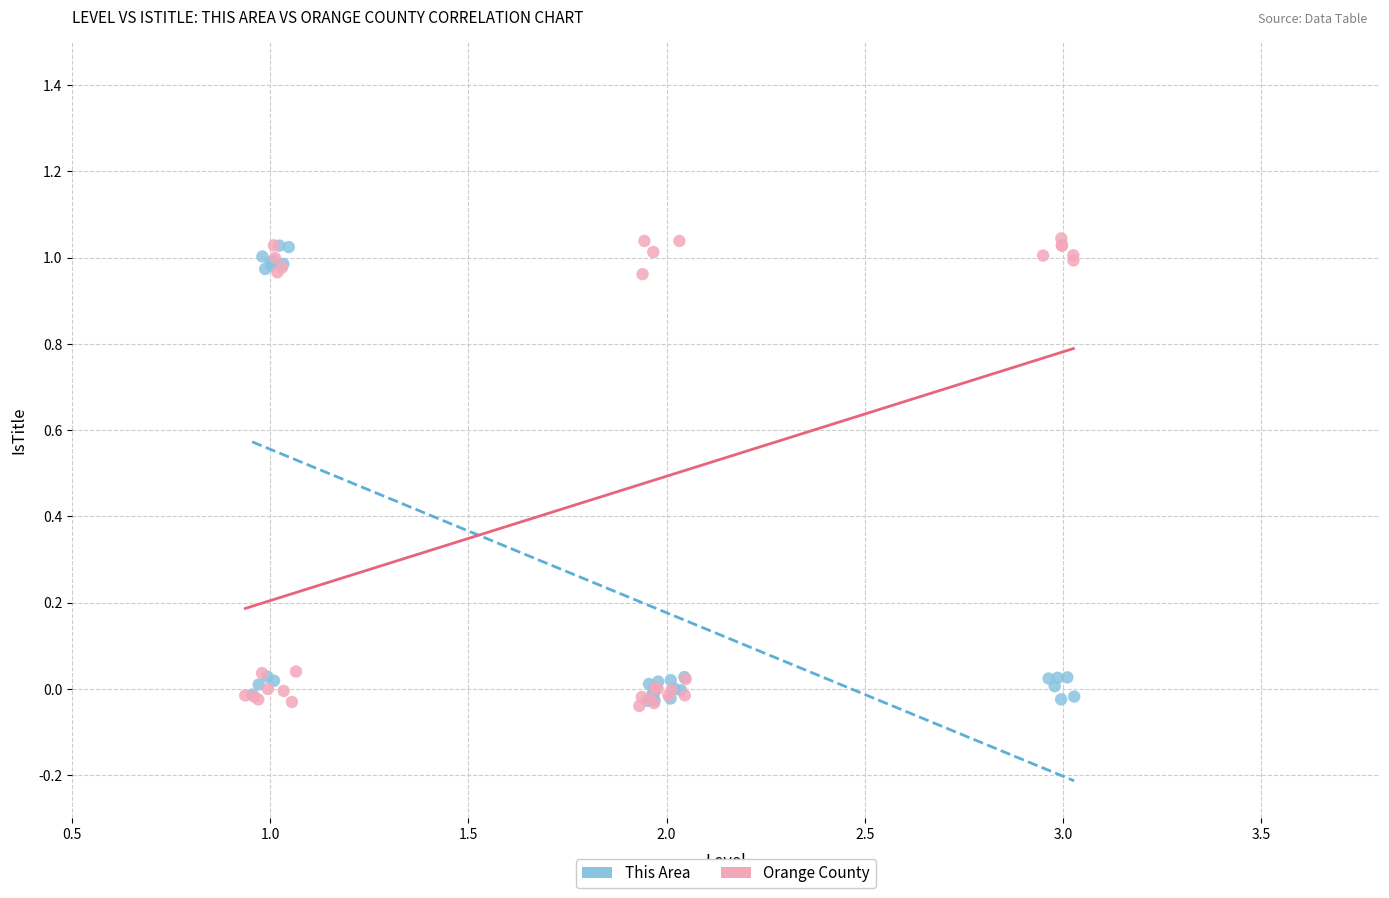

Which series has the widest spread of Y values?

Orange County